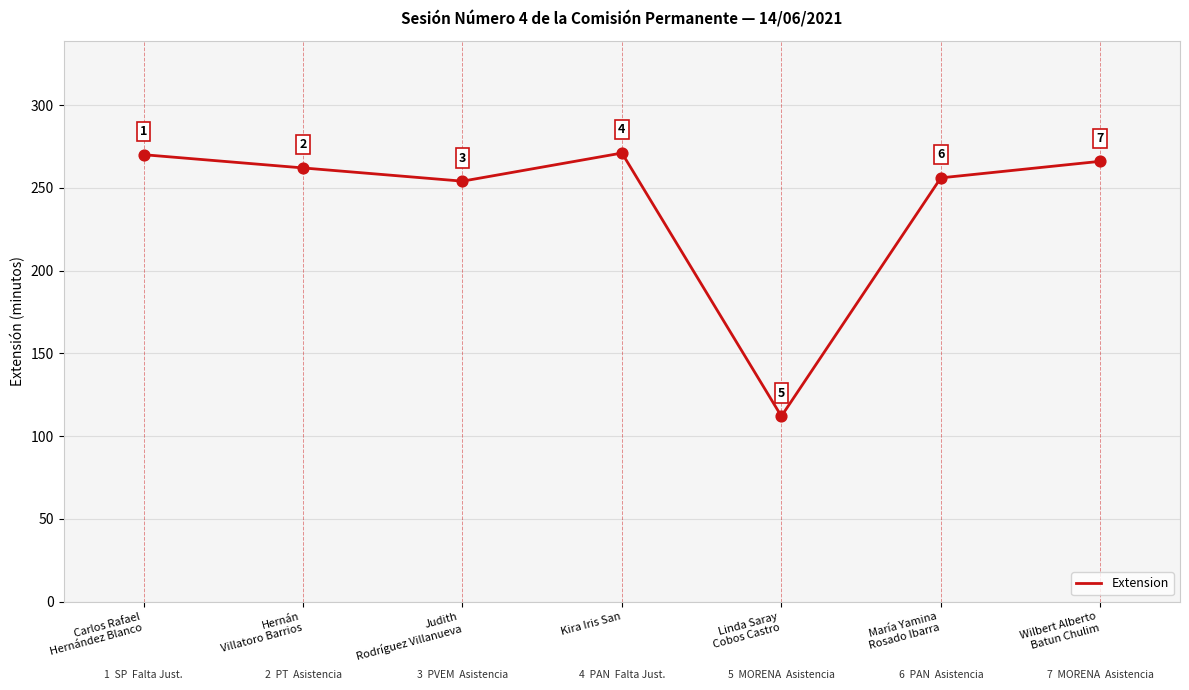

What is the change in value from Carlos Rafael
Hernández Blanco to Judith
Rodríguez Villanueva?

-16